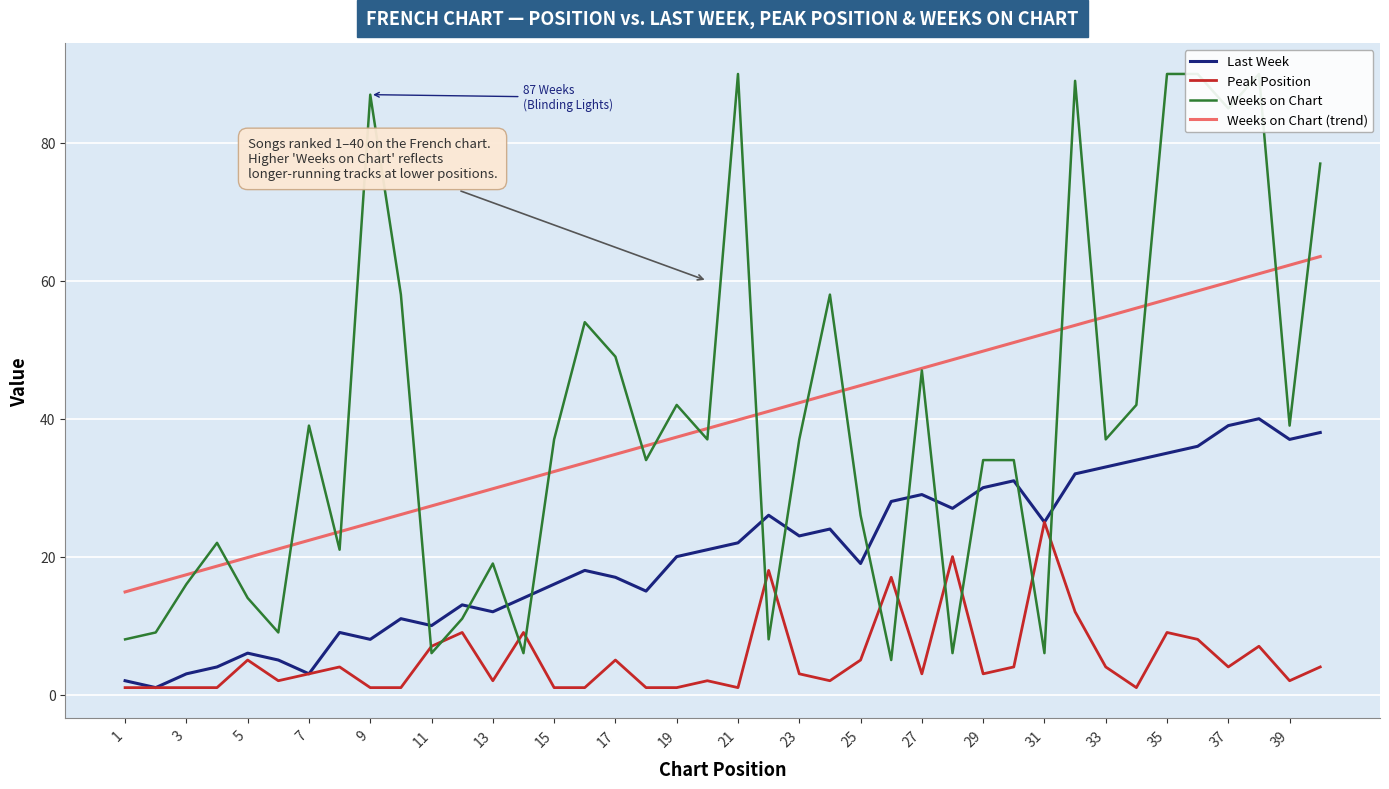

True or false: Weeks on Chart (trend) and Last Week intersect in this chart.

False